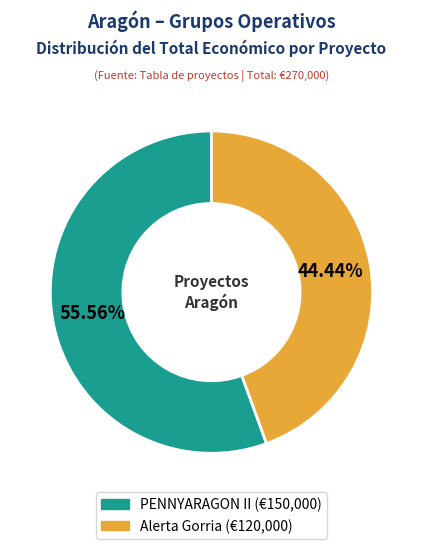

To the nearest percent, what percentage of the pie is Alerta Gorria?

44%